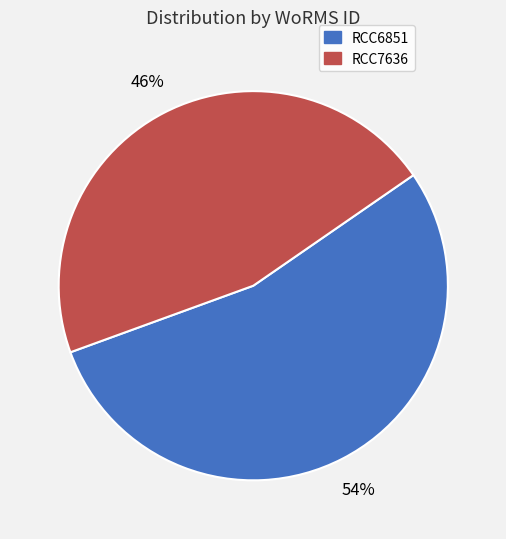

To the nearest percent, what is the difference between the RCC7636 and RCC6851 slice percentages?

8%